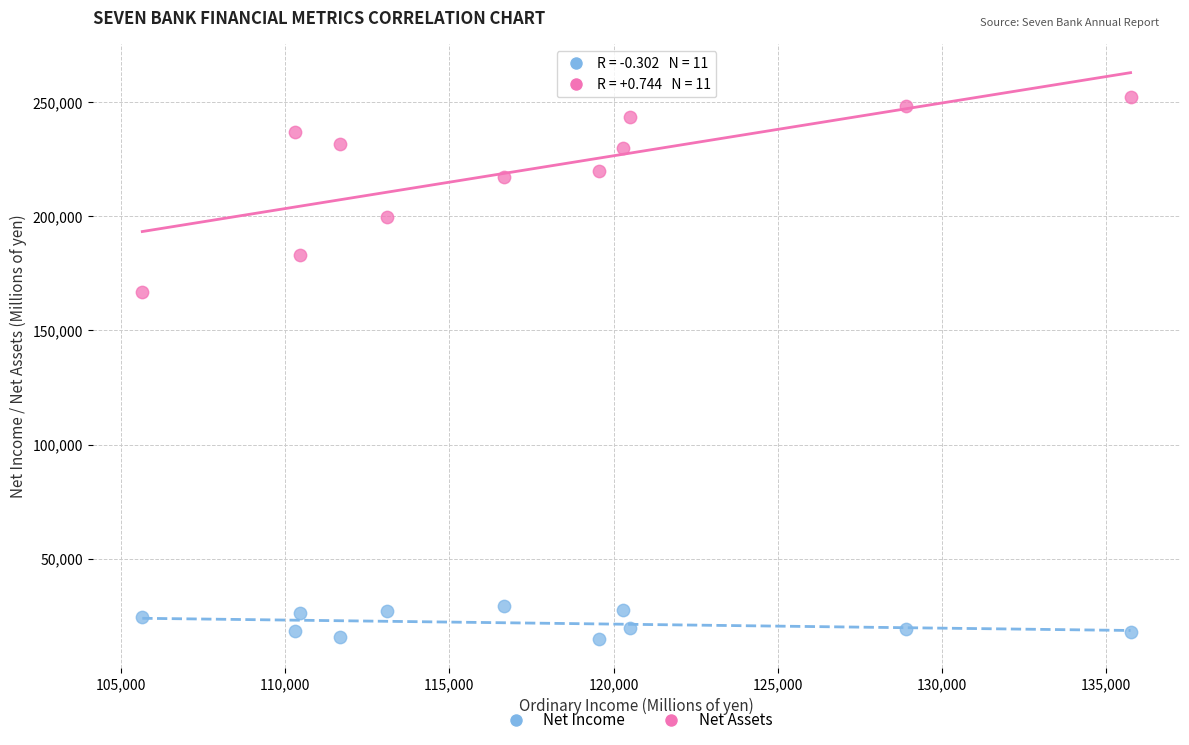

Across all data points, what is the range of Y values (max minus min)?

237910